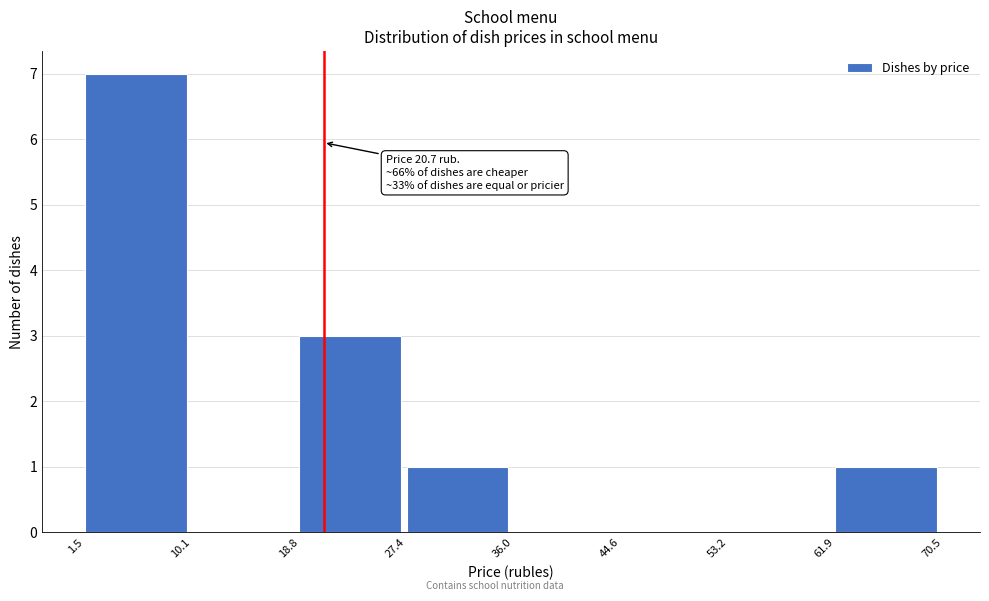

Over which range of the x-axis is the bar tallest?

1.5 to 10.1